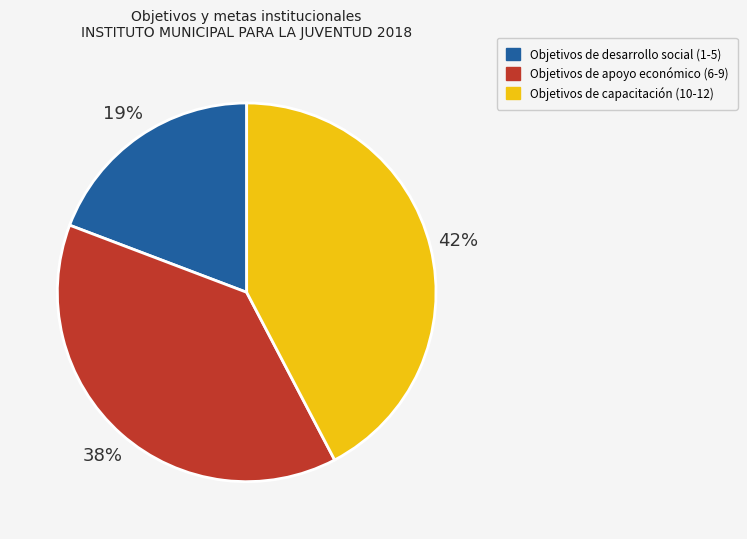

What is the smallest slice in the pie chart?

Objetivos de desarrollo social (1-5)